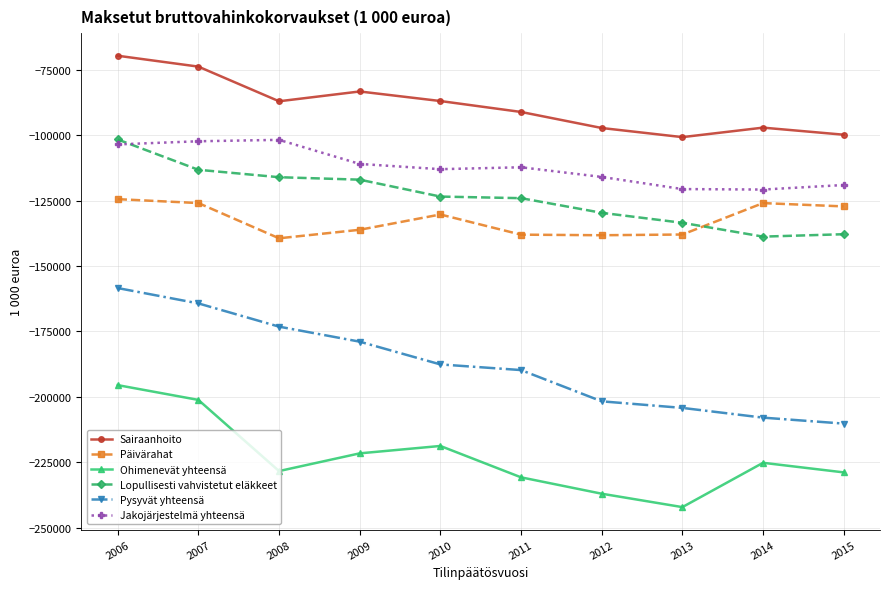

What are all the series names shown in the legend?

Sairaanhoito, Päivärahat, Ohimenevät yhteensä, Lopullisesti vahvistetut eläkkeet, Pysyvät yhteensä, Jakojärjestelmä yhteensä